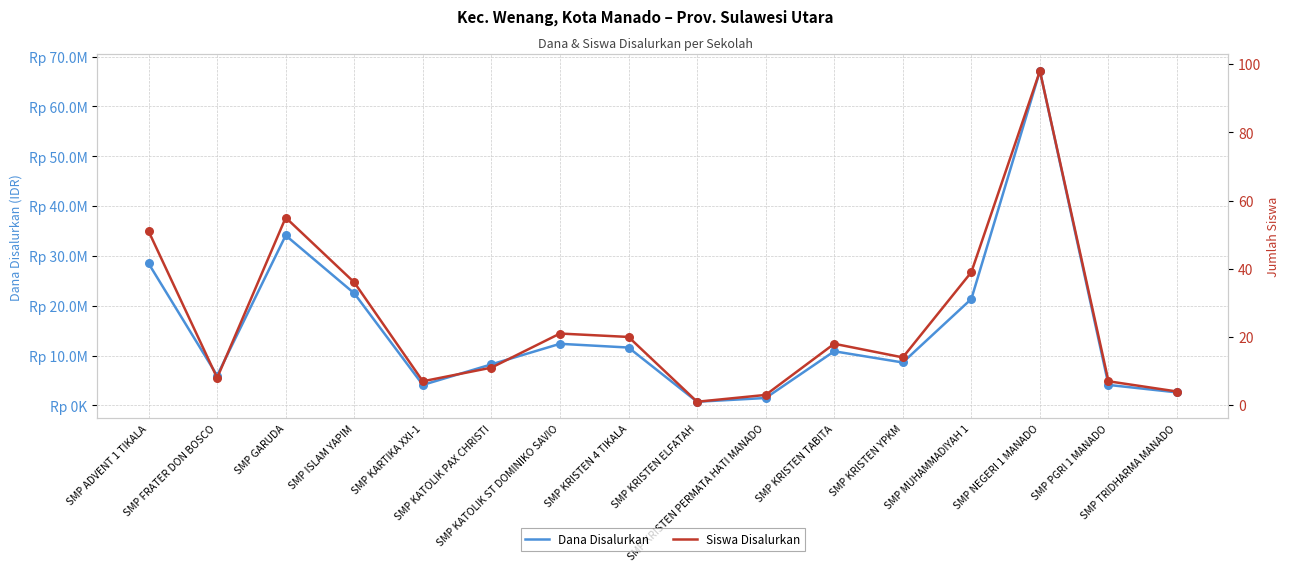

Which series contains the highest Y value?

Dana Disalurkan